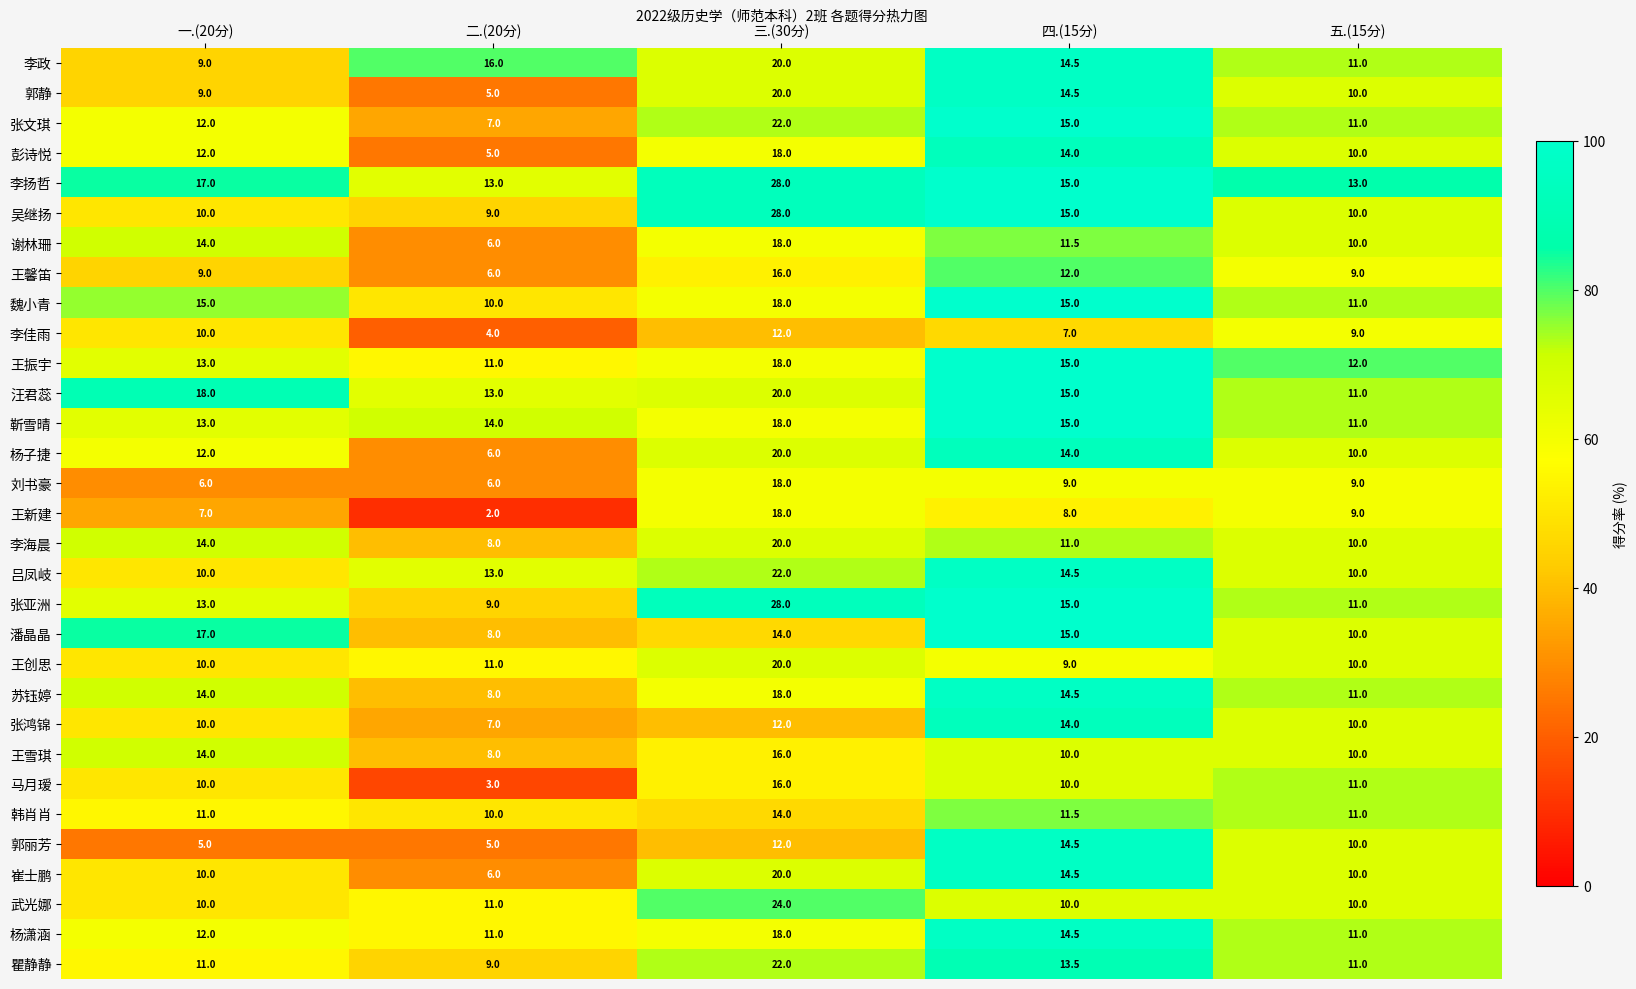

Which label corresponds to the largest value in the chart?

三.(30分)